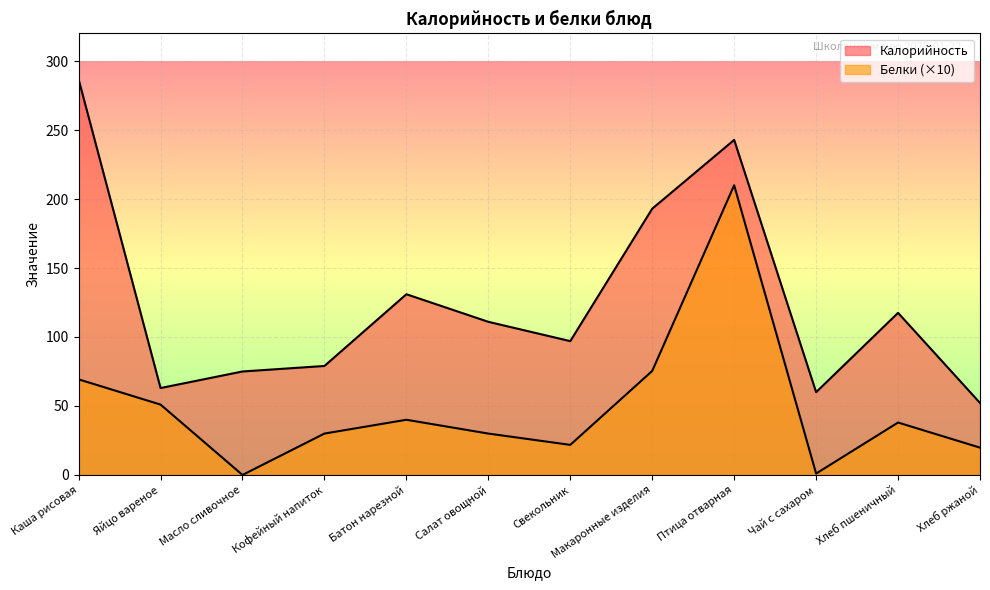

What position from the right is Кофейный напиток?

9